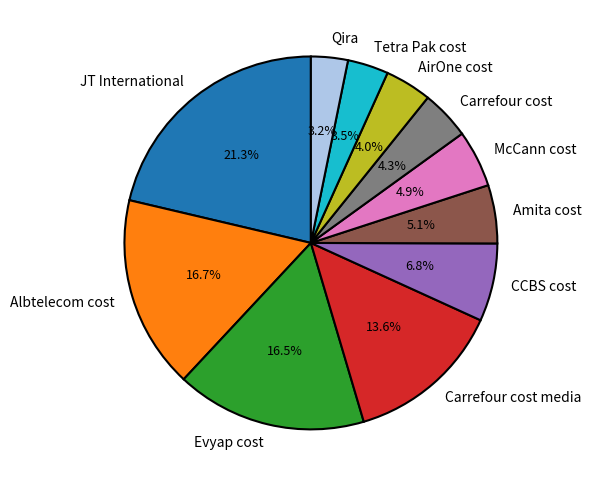

What percentage is the Carrefour cost slice, to the nearest percent?

4%